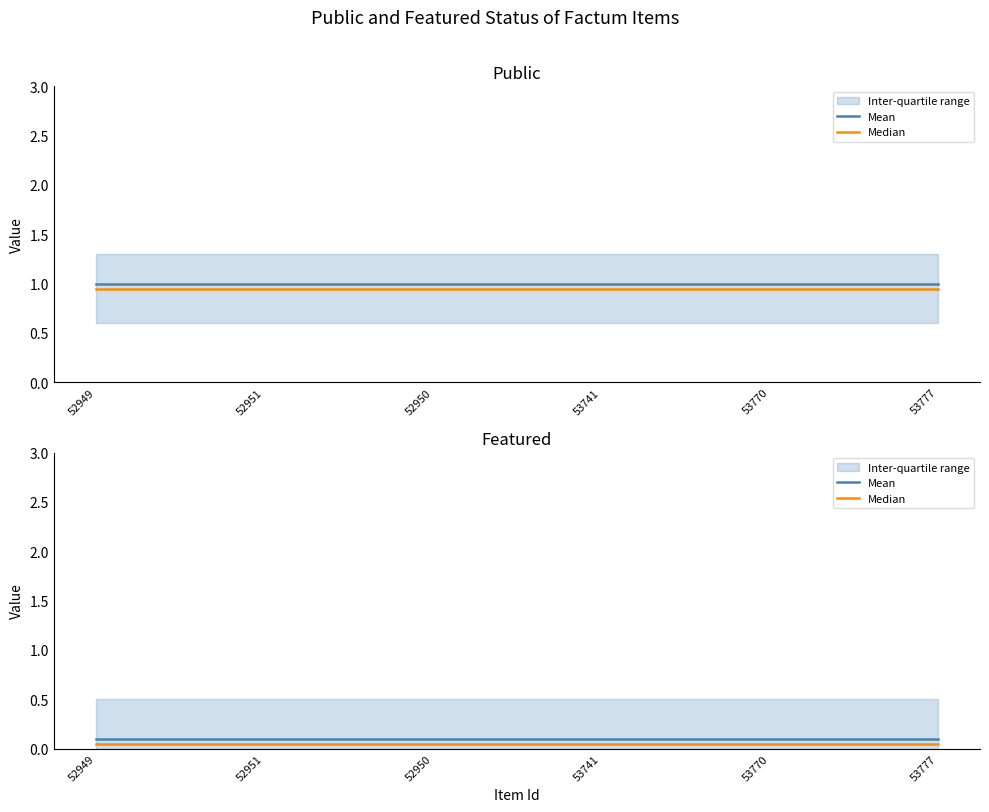

List the series in order of their peak value, highest first.

Mean, Median